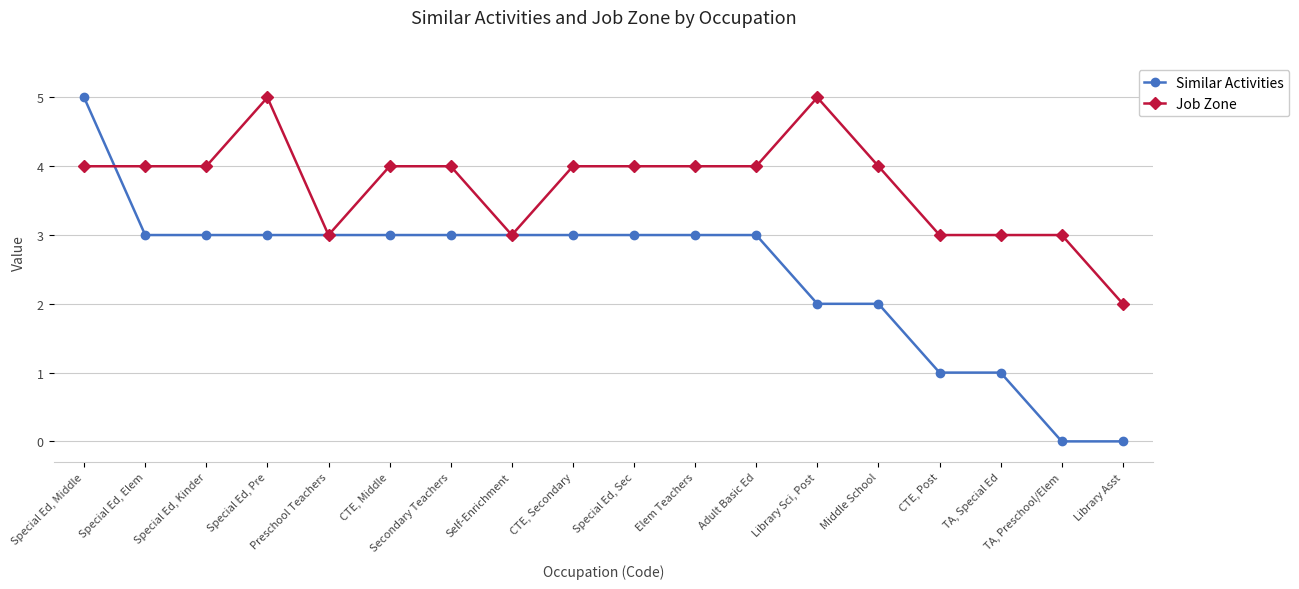

Rank the series by their average value, from highest to lowest.

Job Zone, Similar Activities